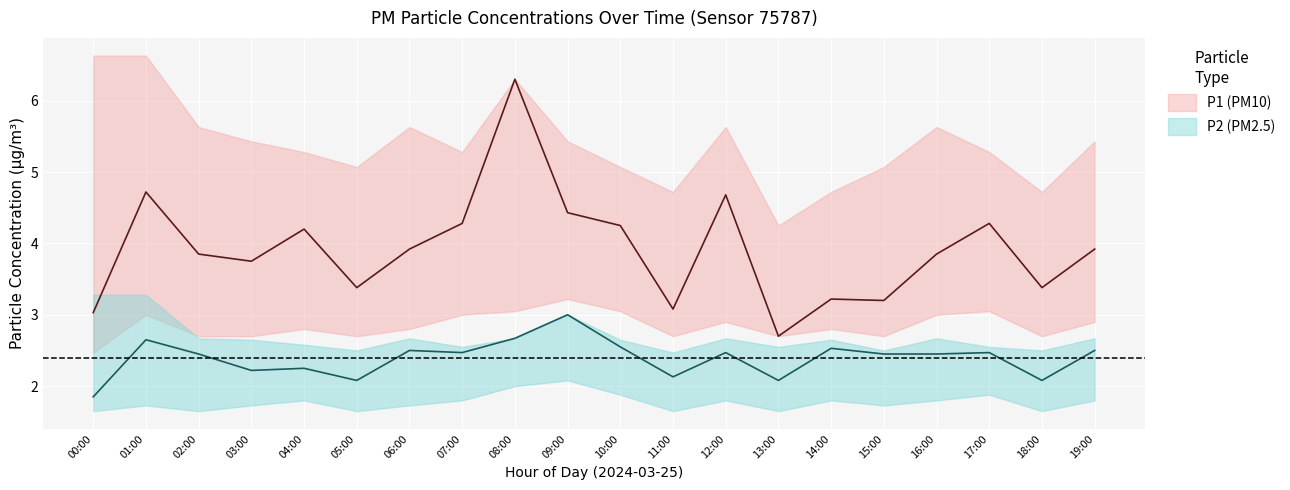

Where does the P1_upper series first go above 5?

00:00